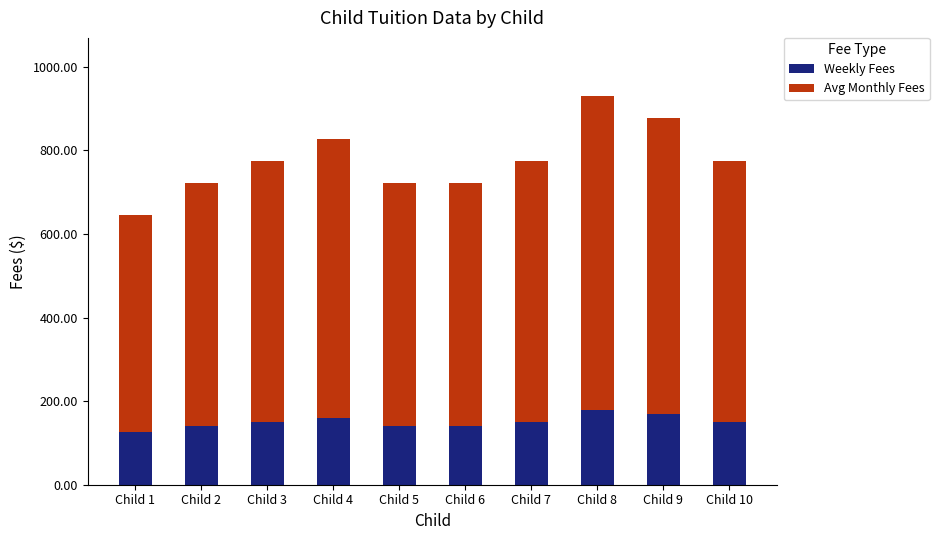

The value of Weekly Fees at Child 1 is 32.2. True or false?

False